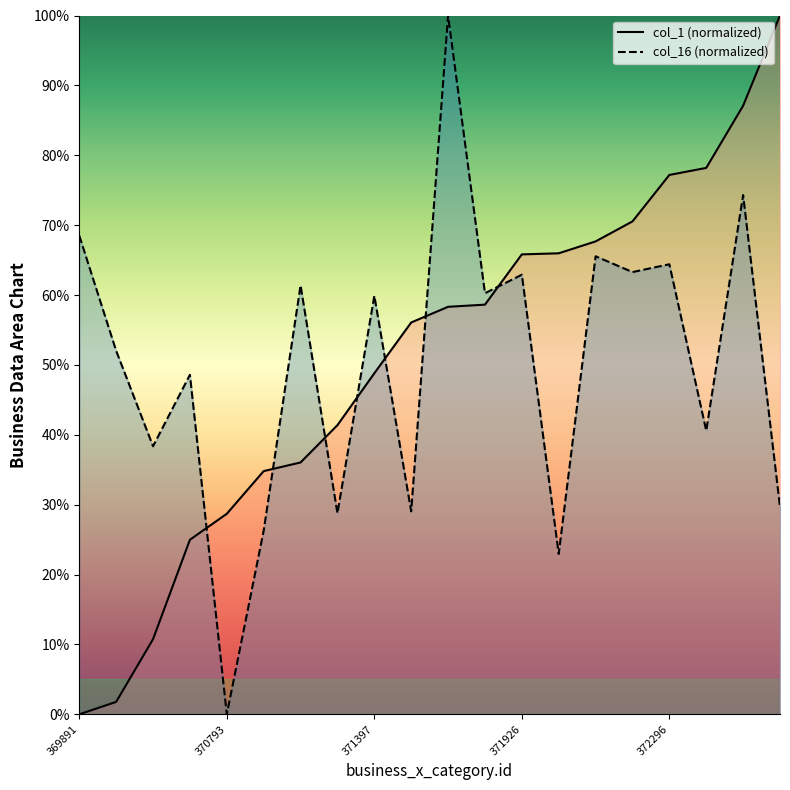

What is the spread (max minus min) of values at 372574?

12.8